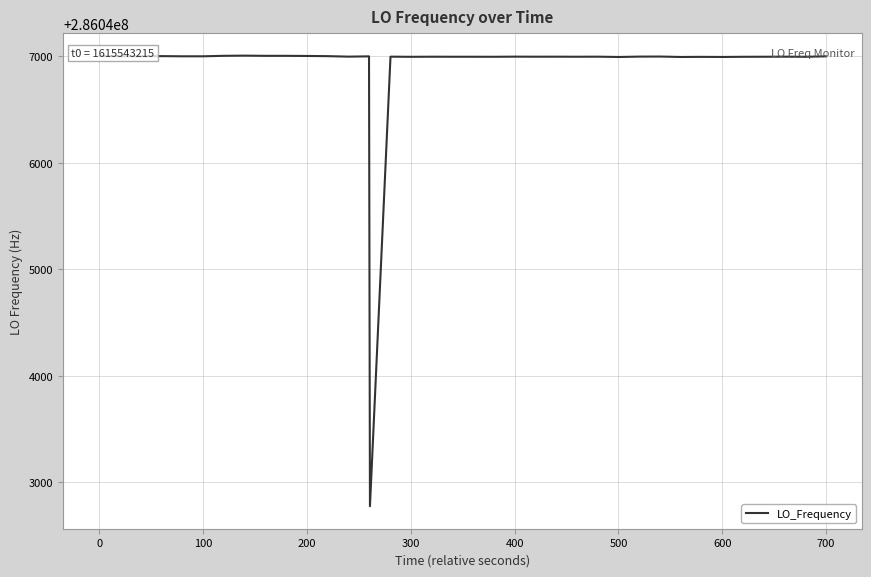

What is the difference between the maximum and minimum values?

4230.9